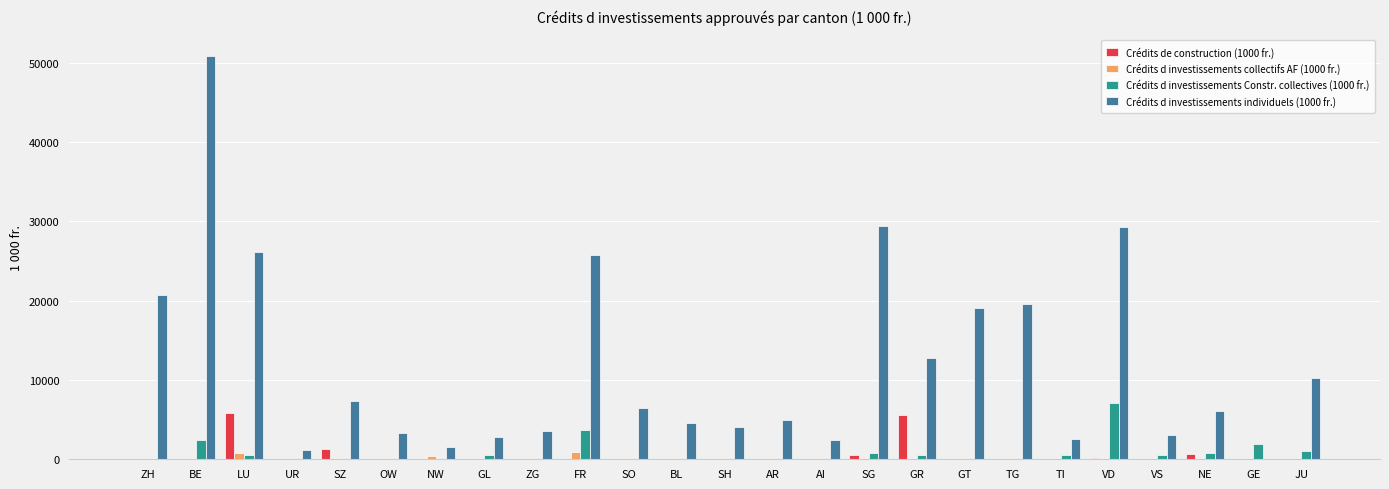

What is the sum of all Crédits de construction (1000 fr.) values?

14091.0